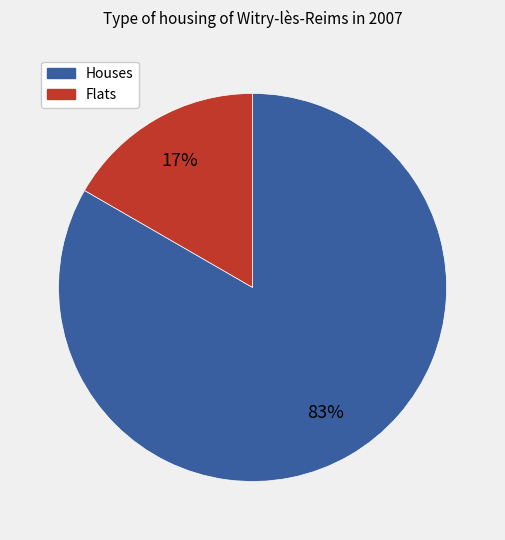

How many slices are in this pie chart?

2